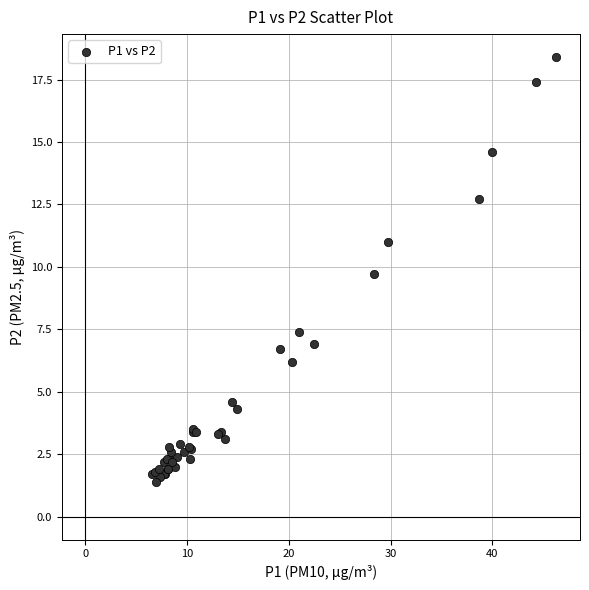

What Y value in the scatter plot is closest to 9?

9.7